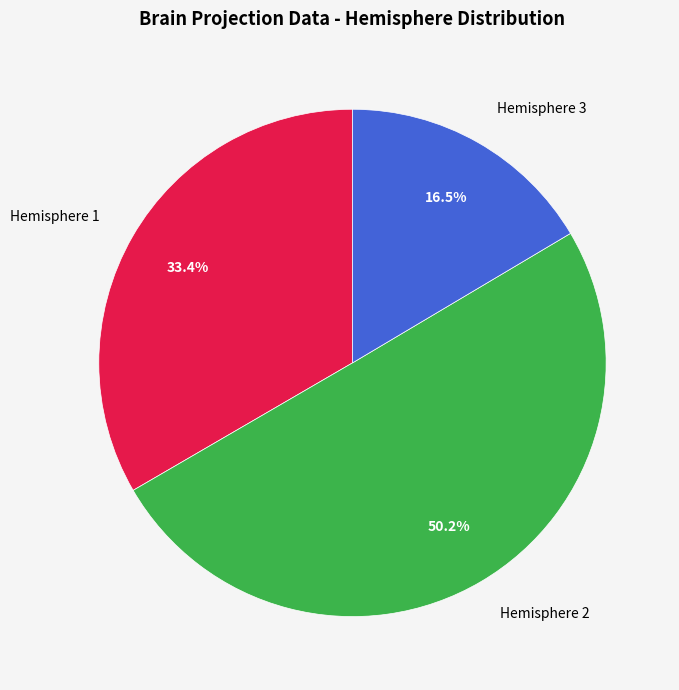

Which category has the smallest portion of the pie?

Hemisphere 3